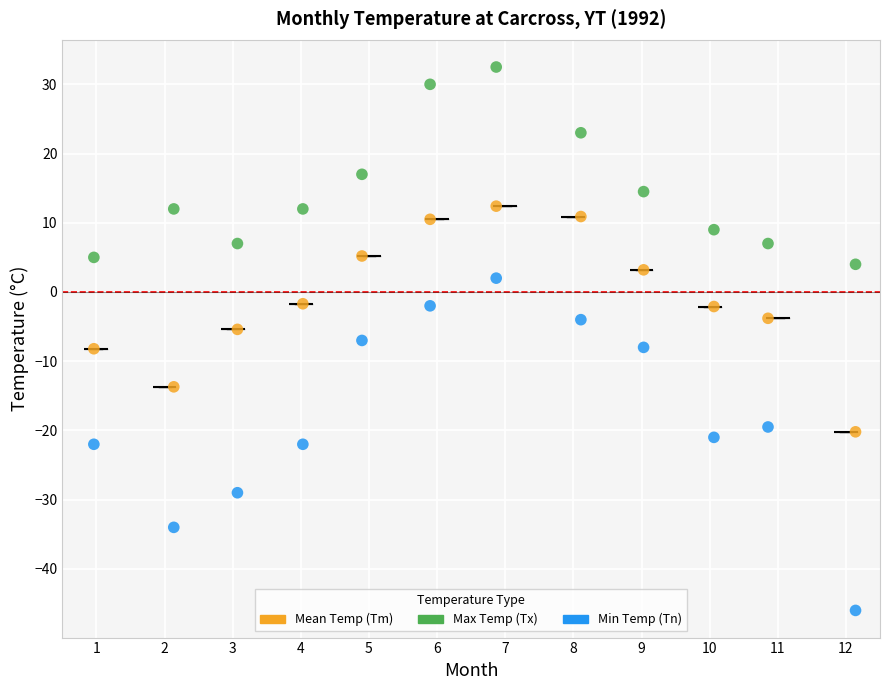

In the Max Temp (Tx) series, what Y value is closest to 18?

17.0